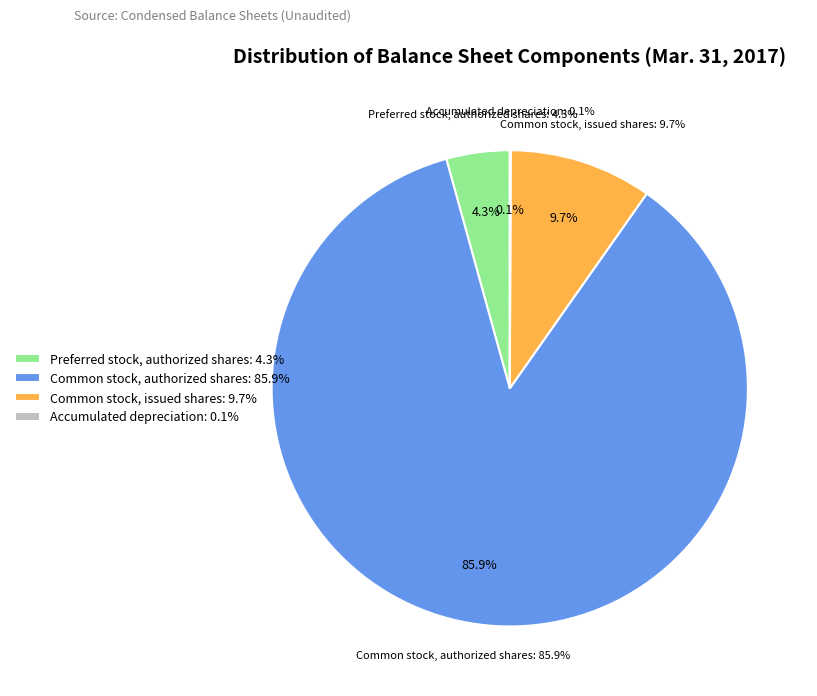

What portion of the pie excludes Preferred stock, authorized shares?

95.7%